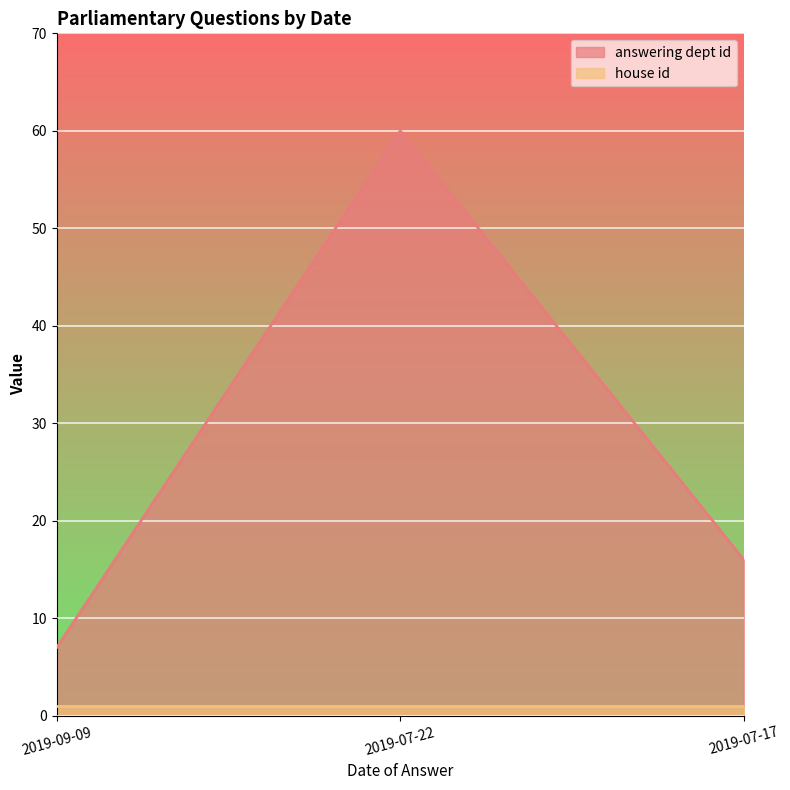

List the labels in order of value, smallest first.

2019-09-09, 2019-07-17, 2019-07-22